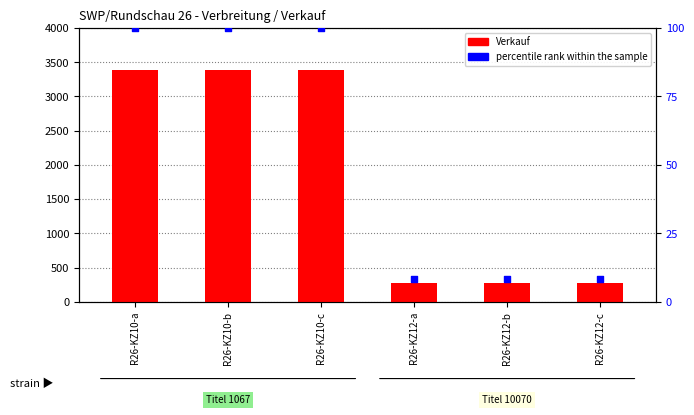

What are all the series names shown in the legend?

Verkauf, percentile rank within the sample